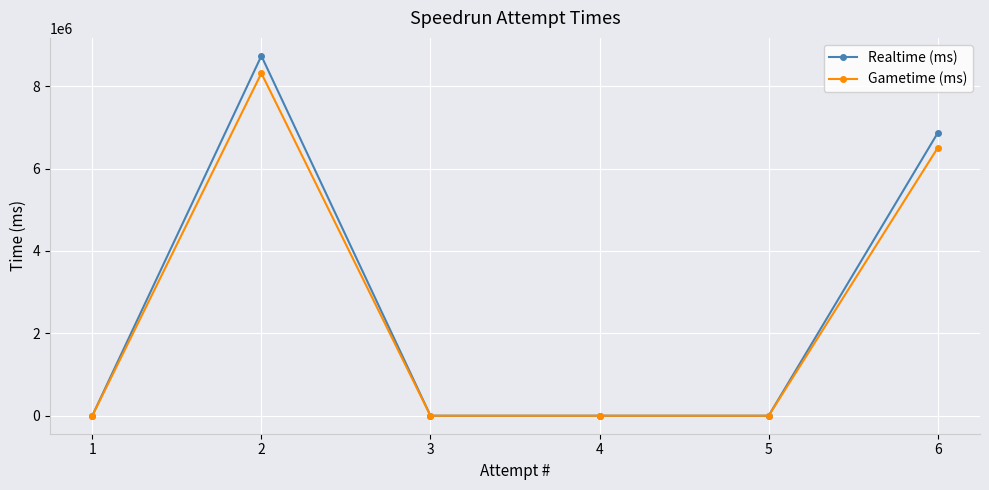

Count the Gametime (ms) values in the range 0 to 6501429.

5